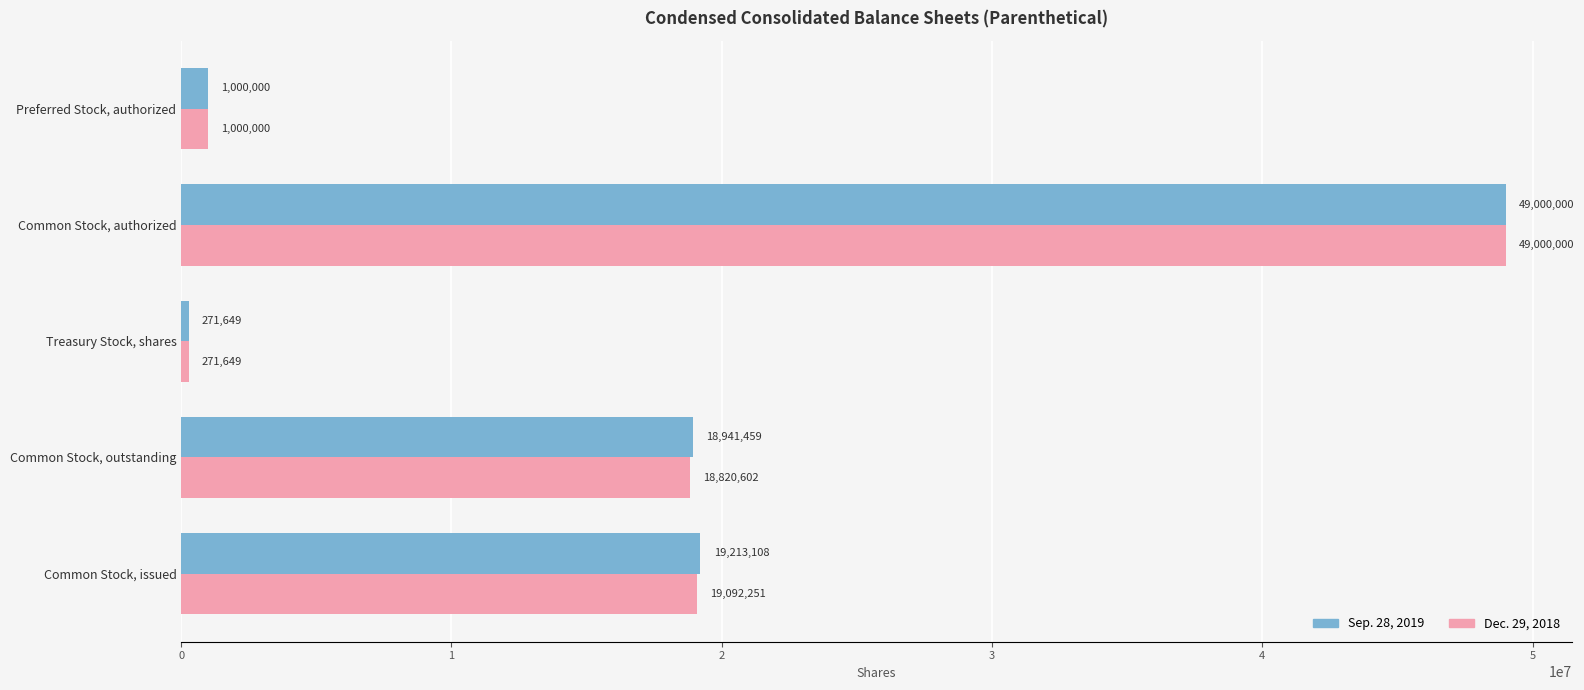

How many values in the Dec. 29, 2018 series are below 18820602?

2